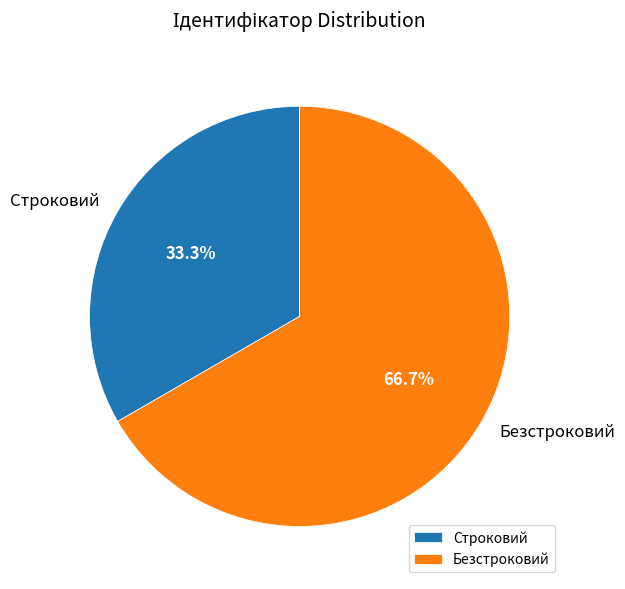

To the nearest percent, what is the average slice percentage?

50%